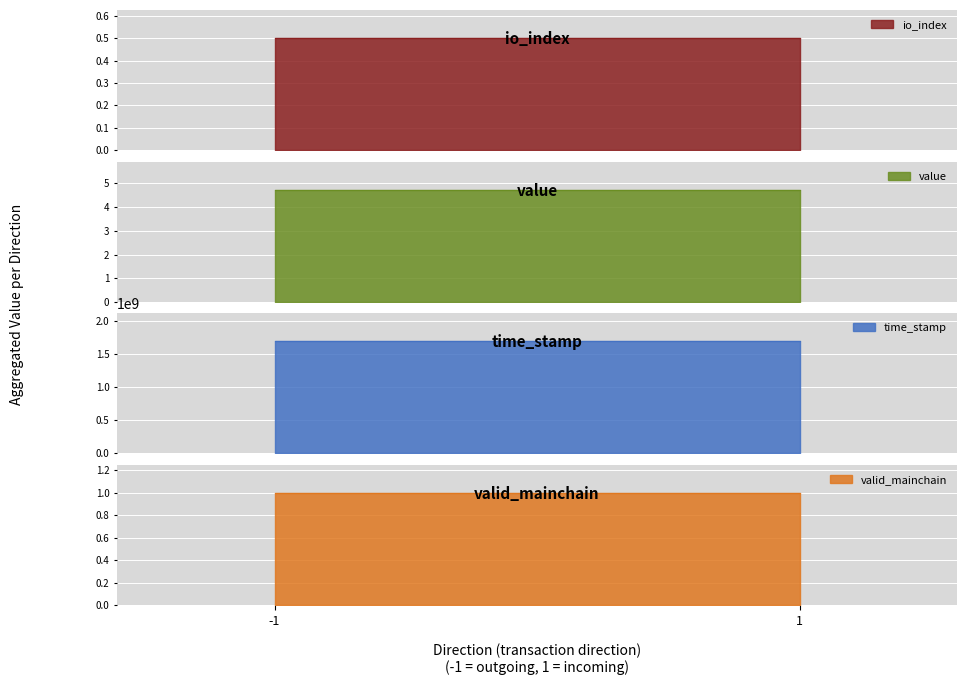

Is the value of value at 1 greater than the value of io_index at -1?

Yes